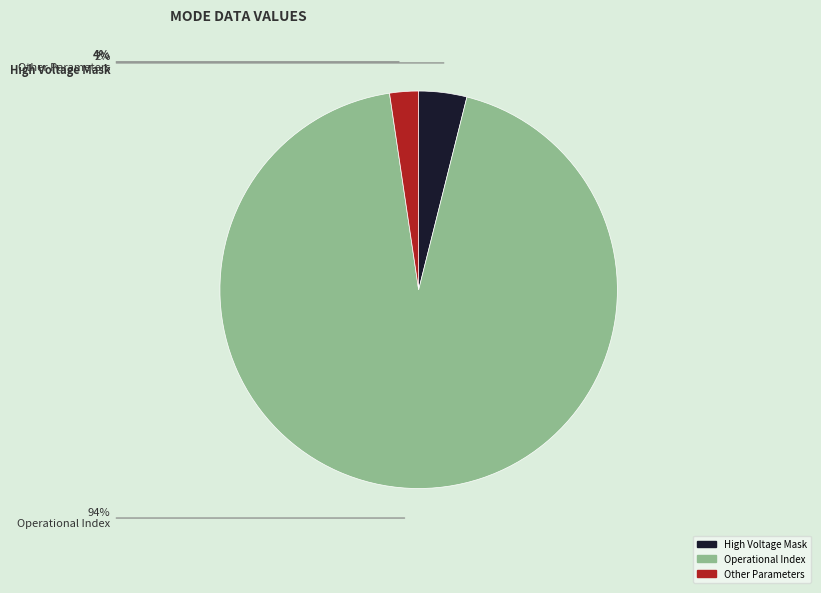

Do High Voltage Mask and Operational Index together represent more than half of the pie?

Yes